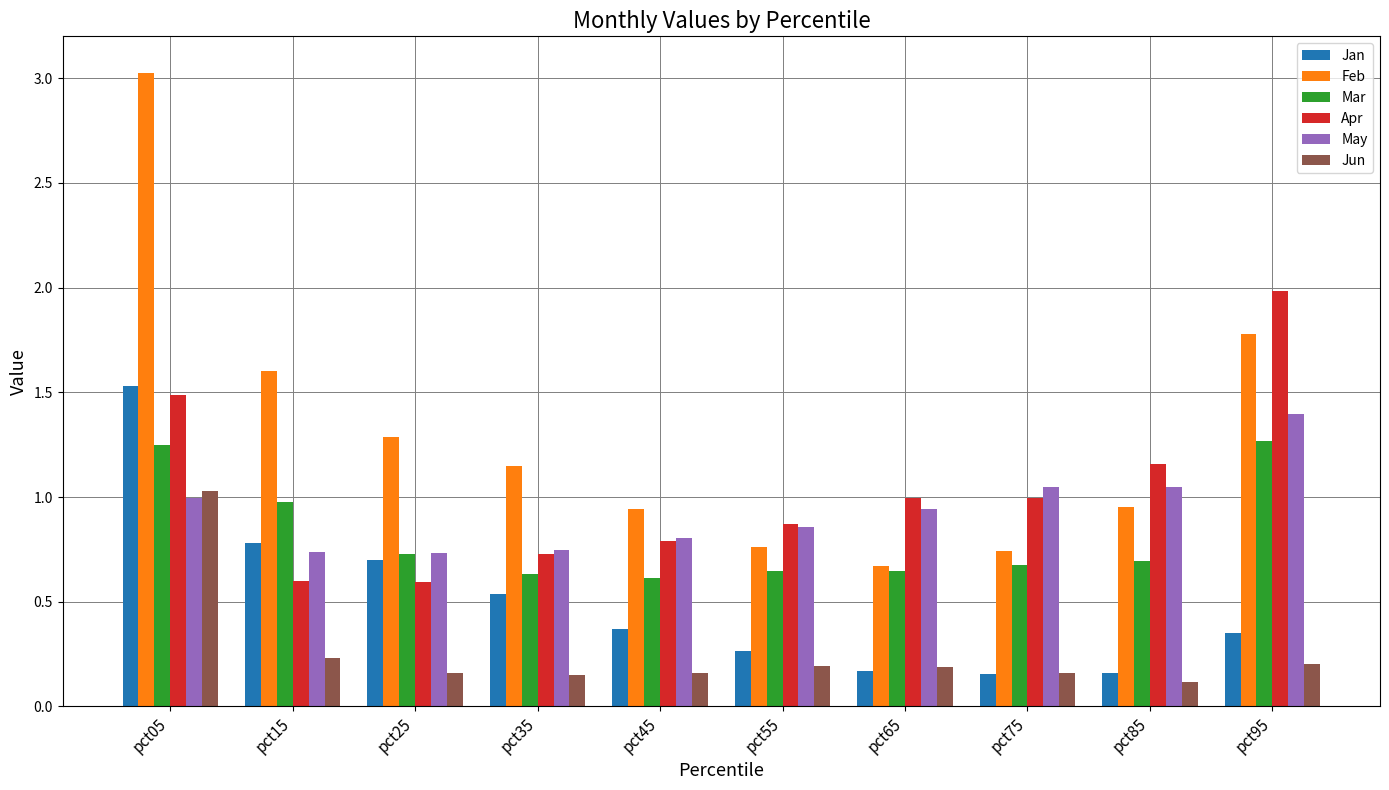

How many distinct data groups are displayed?

6